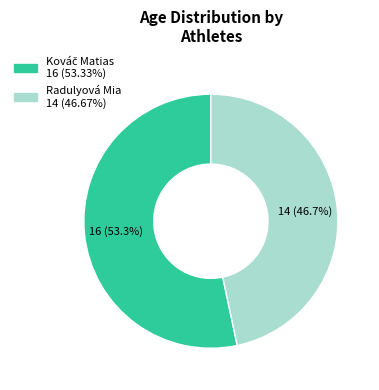

Which category has the smallest portion of the pie?

Radulyová Mia